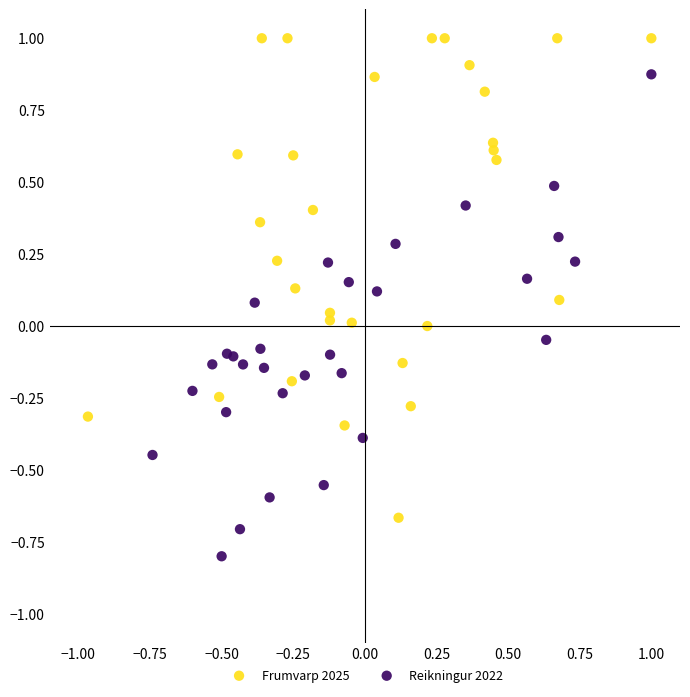

Which series reaches the maximum Y coordinate?

Frumvarp 2025